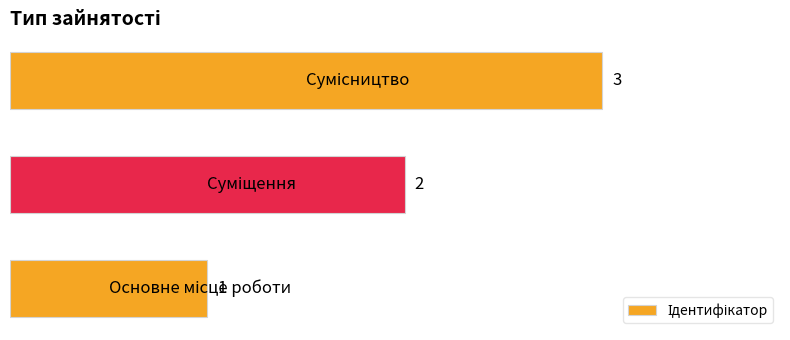

How many values are between 1 and 3?

3